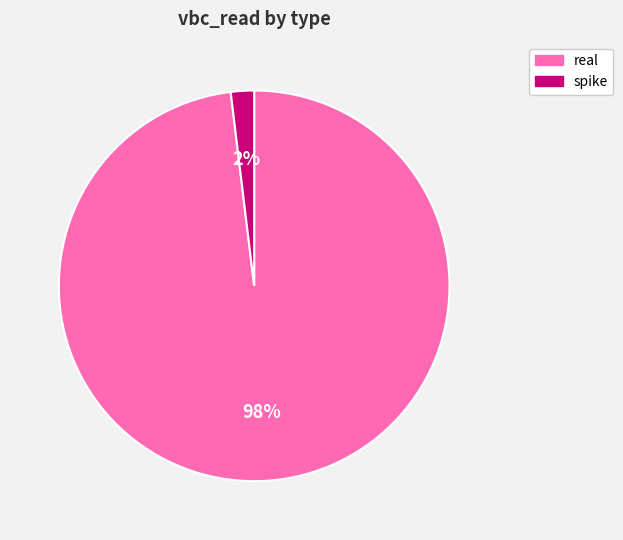

Do spike and real together represent more than half of the pie?

Yes